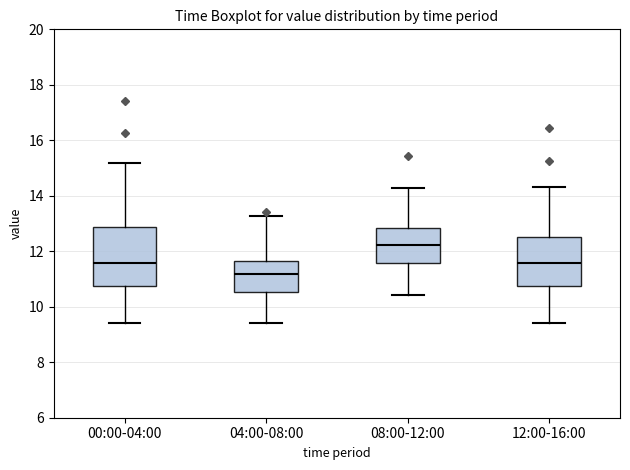

Reading left to right, read every box against the y-axis: the position of its median line, the range the box covers, and the ends of its whiskers. The values are not printed on the chart, so give them approximately, as read against the axis.

00:00-04:00: median 11.6, box 10.8 to 12.8, whiskers 9.4 to 15.2
04:00-08:00: median 11.2, box 10.6 to 11.6, whiskers 9.4 to 13.2
08:00-12:00: median 12.2, box 11.6 to 12.8, whiskers 10.4 to 14.2
12:00-16:00: median 11.6, box 10.8 to 12.6, whiskers 9.4 to 14.4